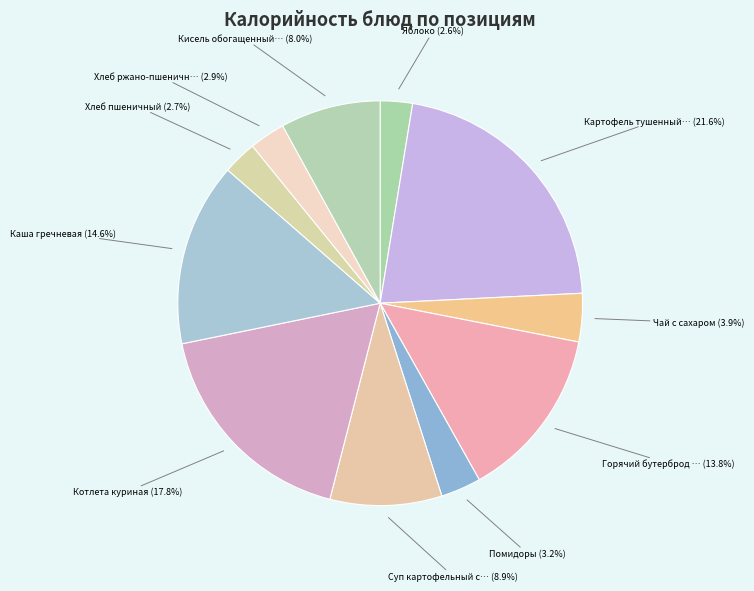

How many segments does this pie chart have?

11